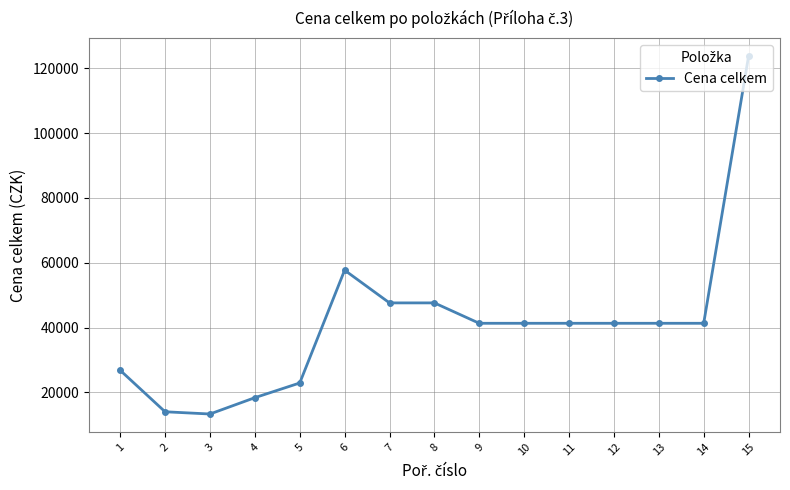

The value at 12 is 41300.0. True or false?

True